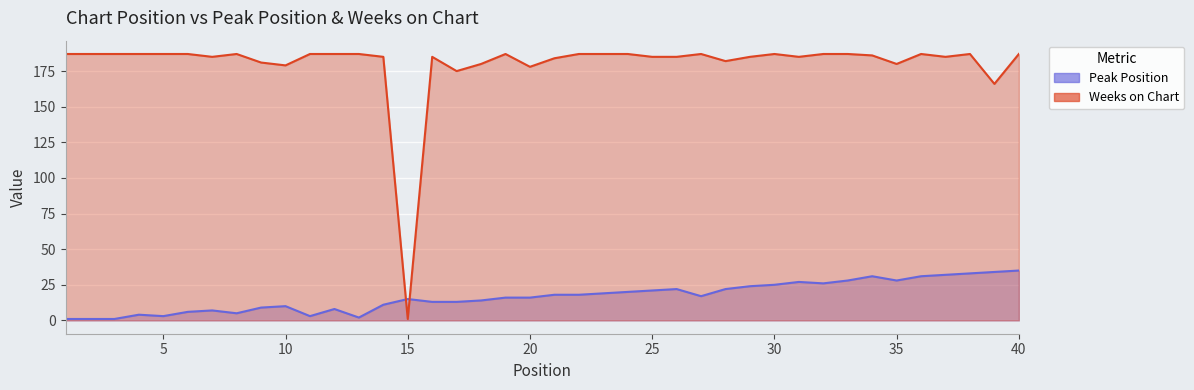

What is the difference between the maximum and minimum values in the Weeks on Chart series?

186